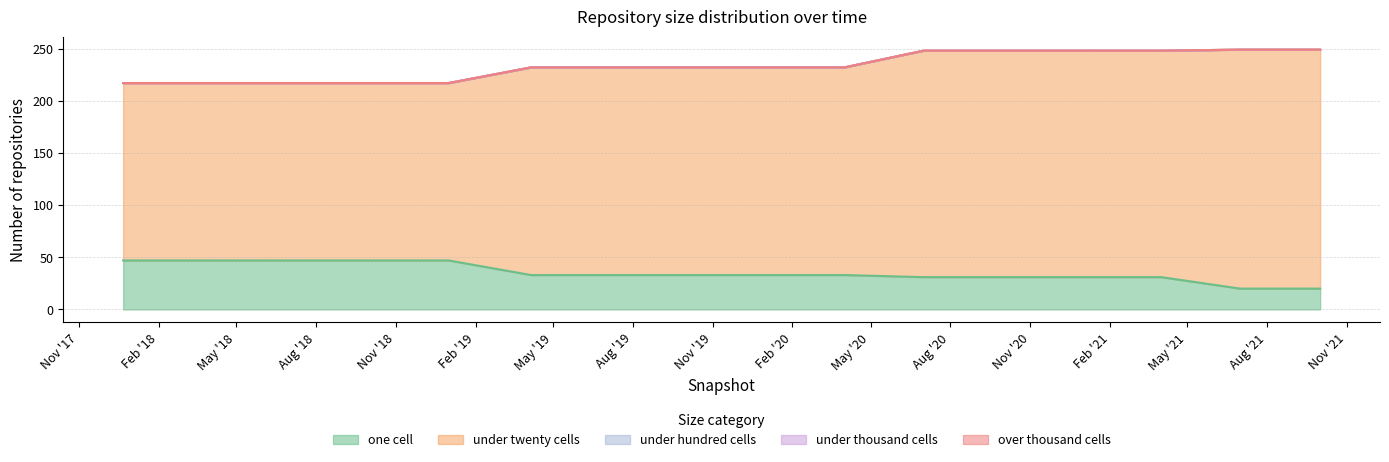

True or false: under_twenty_cells and under_hundred_cells cross at least once.

False